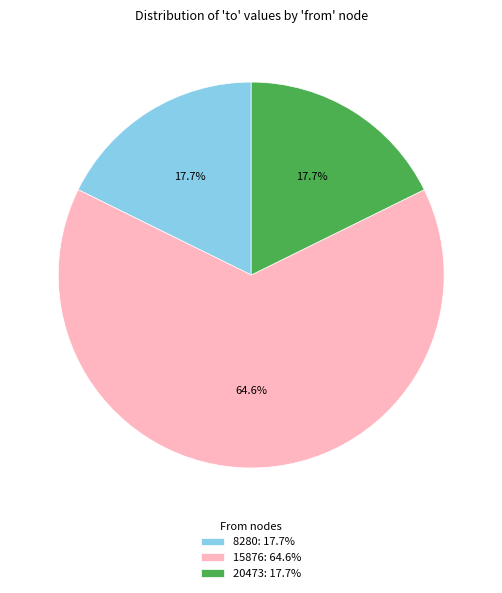

What percentage is NOT represented by 8280: 17.7%?

82.3%